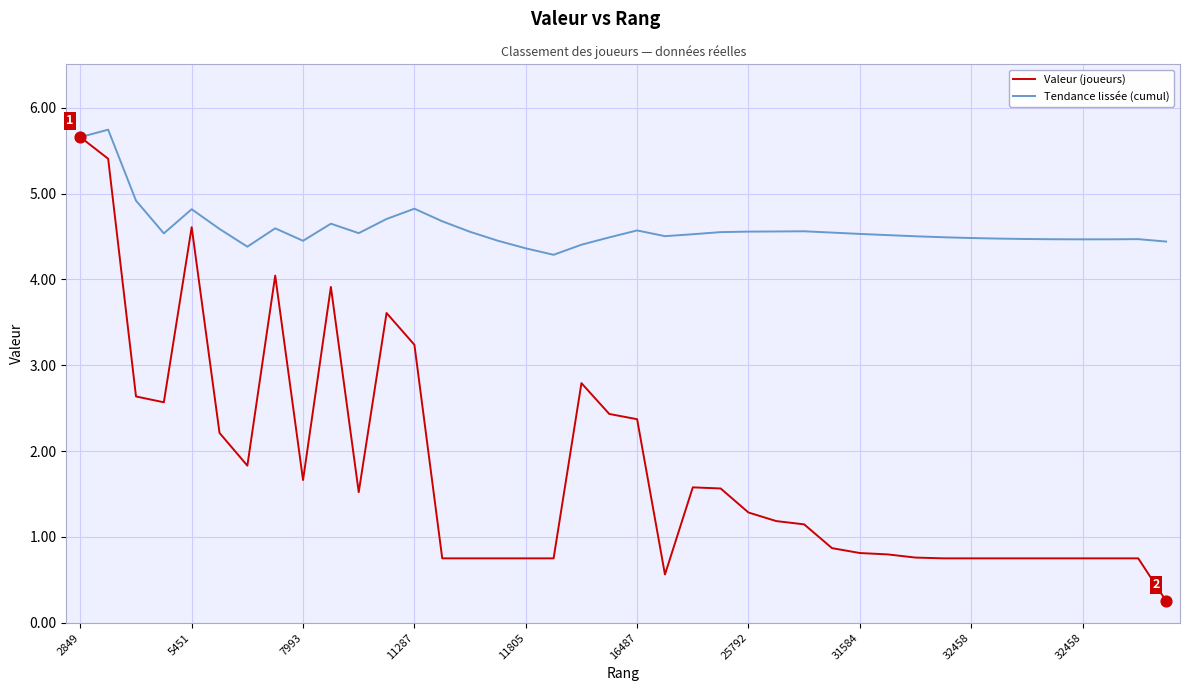

Which series has the largest total across all categories?

Tendance lissée (cumul)